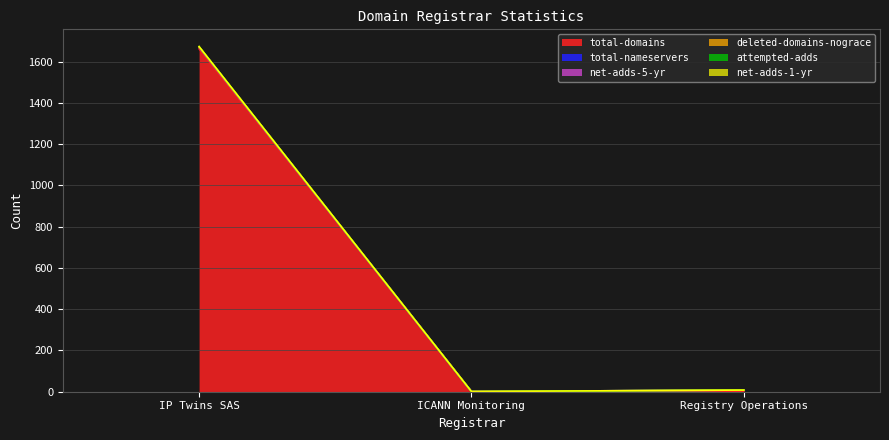

Between Registry Operations and IP Twins SAS, which is larger?

IP Twins SAS